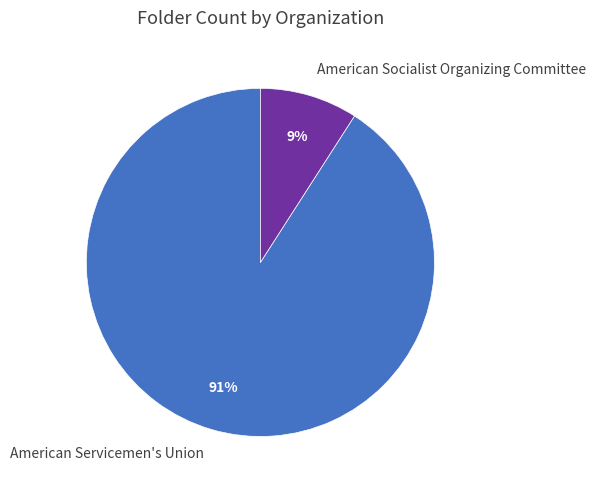

Which has a higher value, American Servicemen's Union or American Socialist Organizing Committee?

American Servicemen's Union